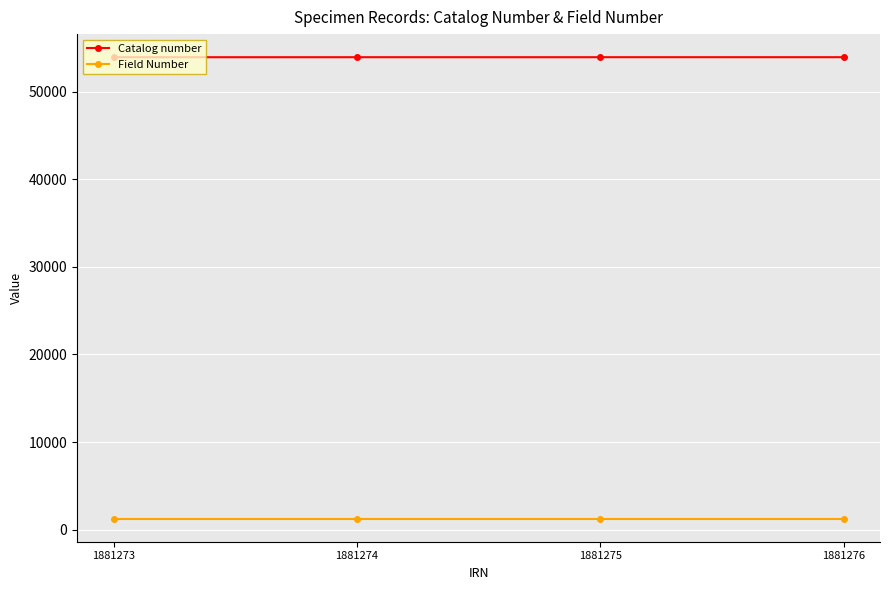

How many distinct data groups are displayed?

2